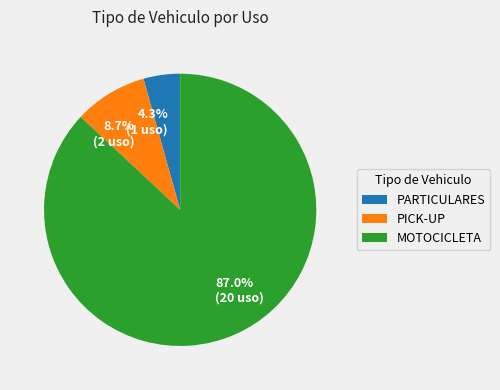

To the nearest percent, what is the combined percentage of PICK-UP and PARTICULARES?

13%